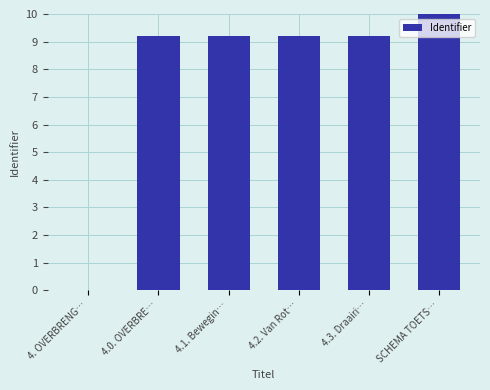

Read the value at 4.1. Bewegin….

9.2